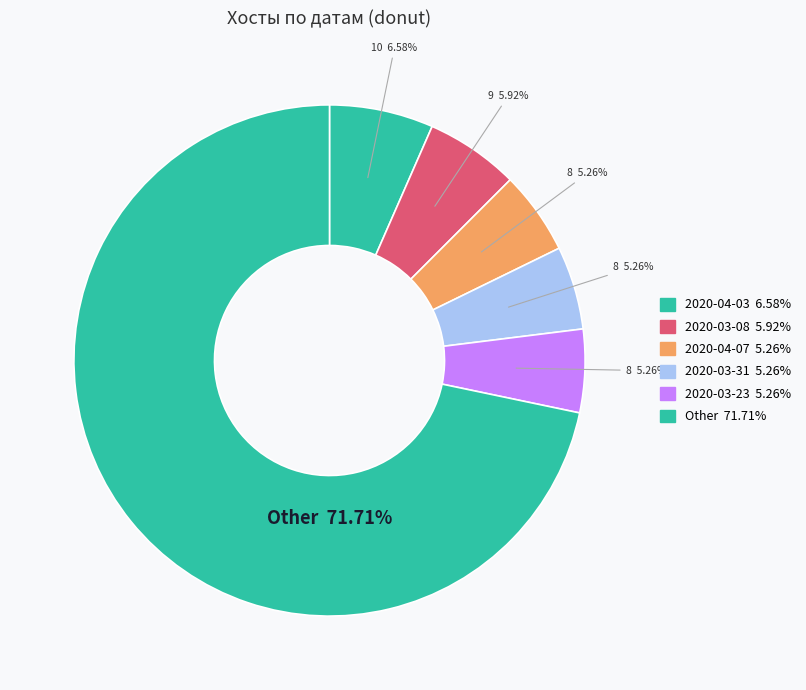

Count the number of slices in the pie.

6